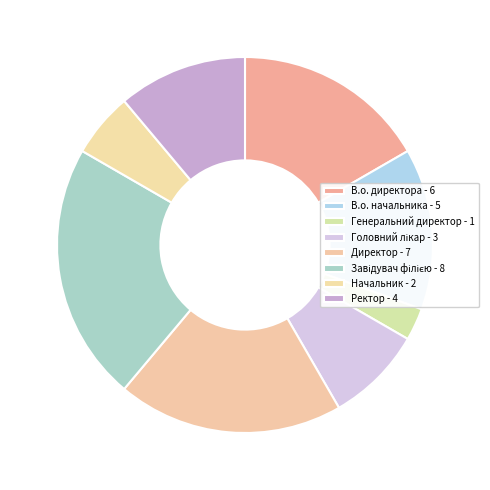

Count the number of slices in the pie.

8